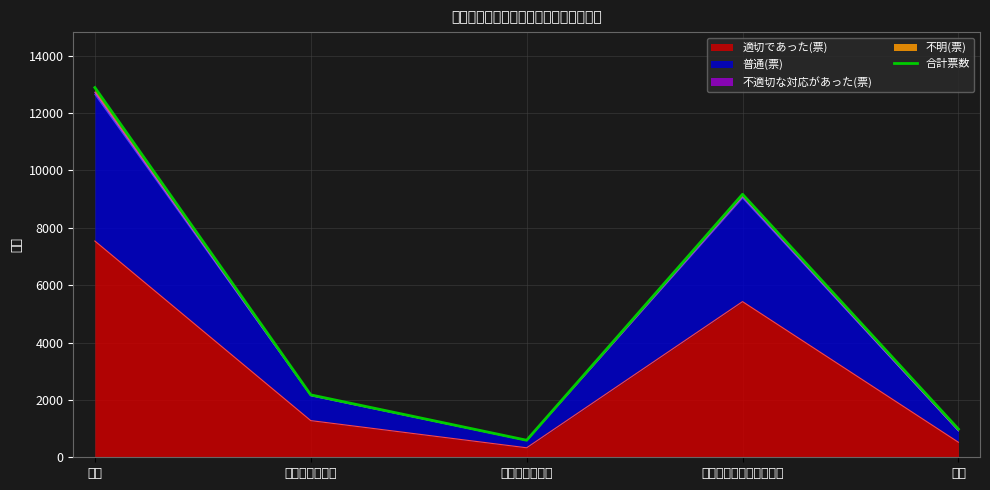

How many points are lower than both their immediate neighbors (excluding endpoints)?

1